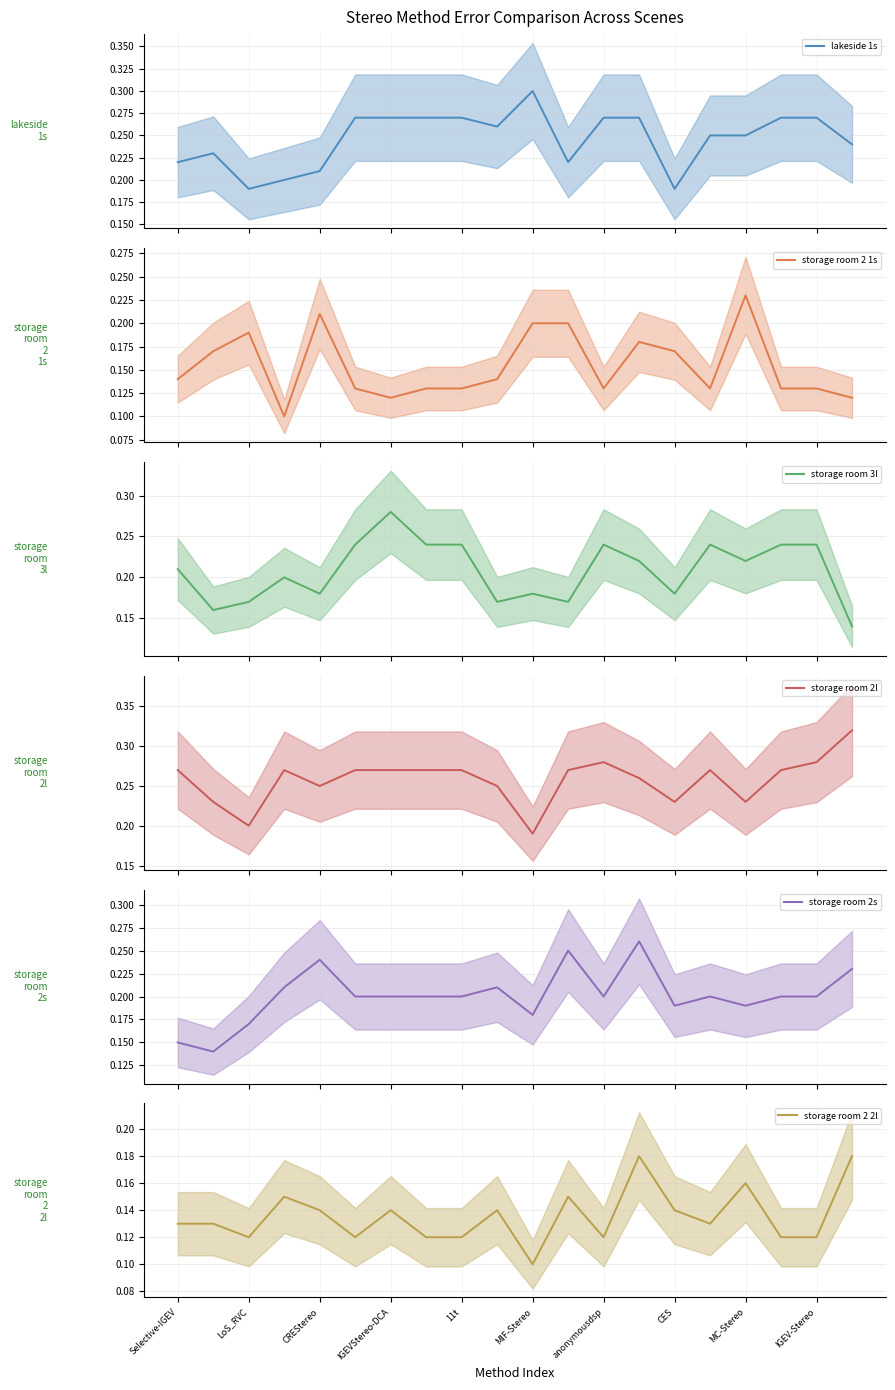

Does the chart have visible grid lines?

Yes